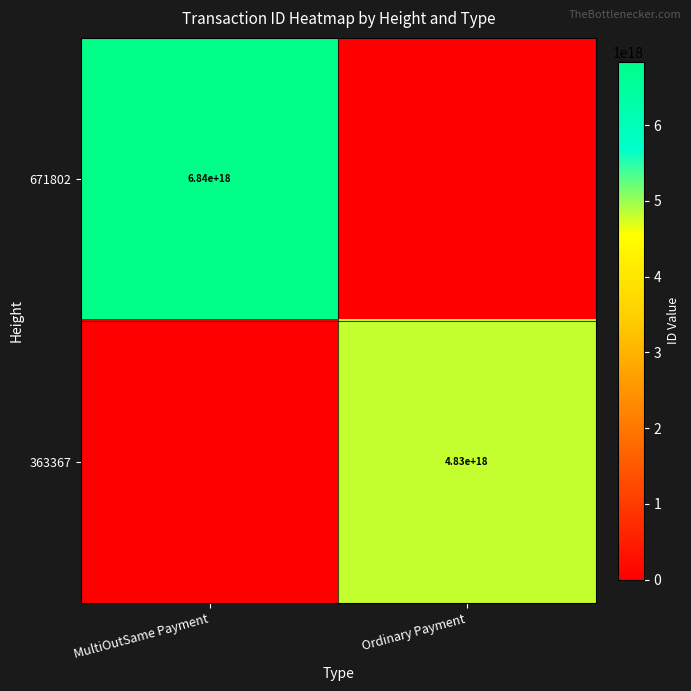

The value of 363367 at Ordinary Payment is 2114807022314398720. True or false?

False